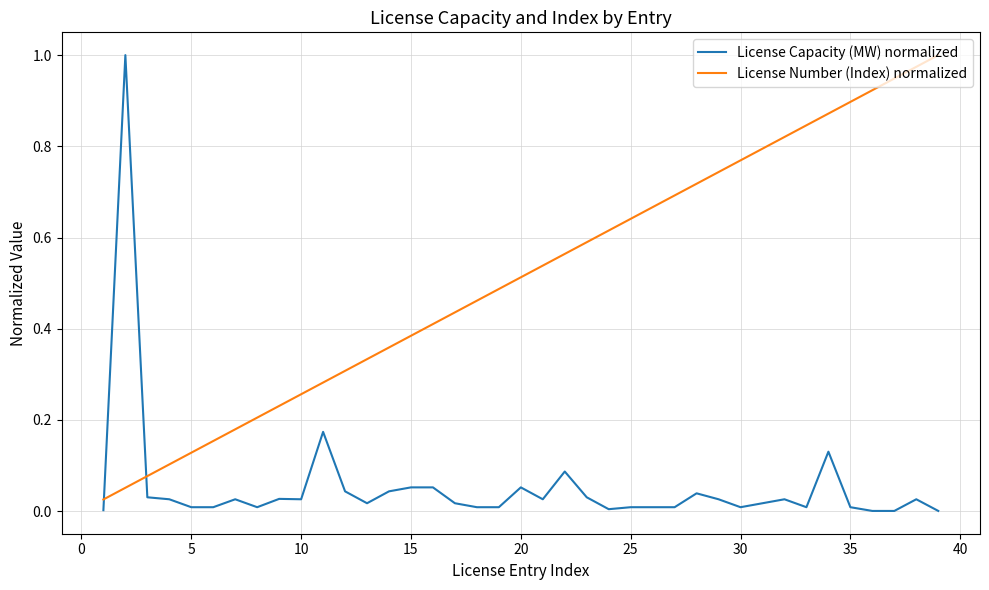

How many times do License Capacity (MW) normalized and License Number (Index) normalized cross each other?

2